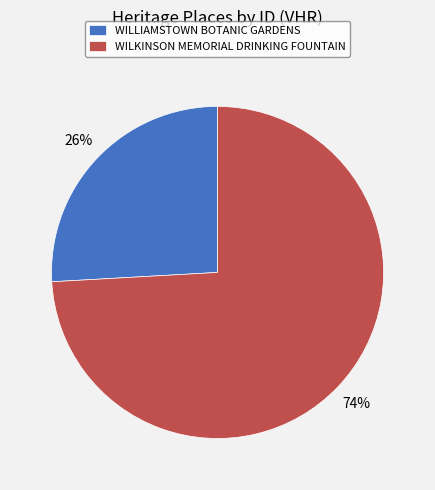

Is the sum of WILLIAMSTOWN BOTANIC GARDENS and WILKINSON MEMORIAL DRINKING FOUNTAIN greater than half?

Yes